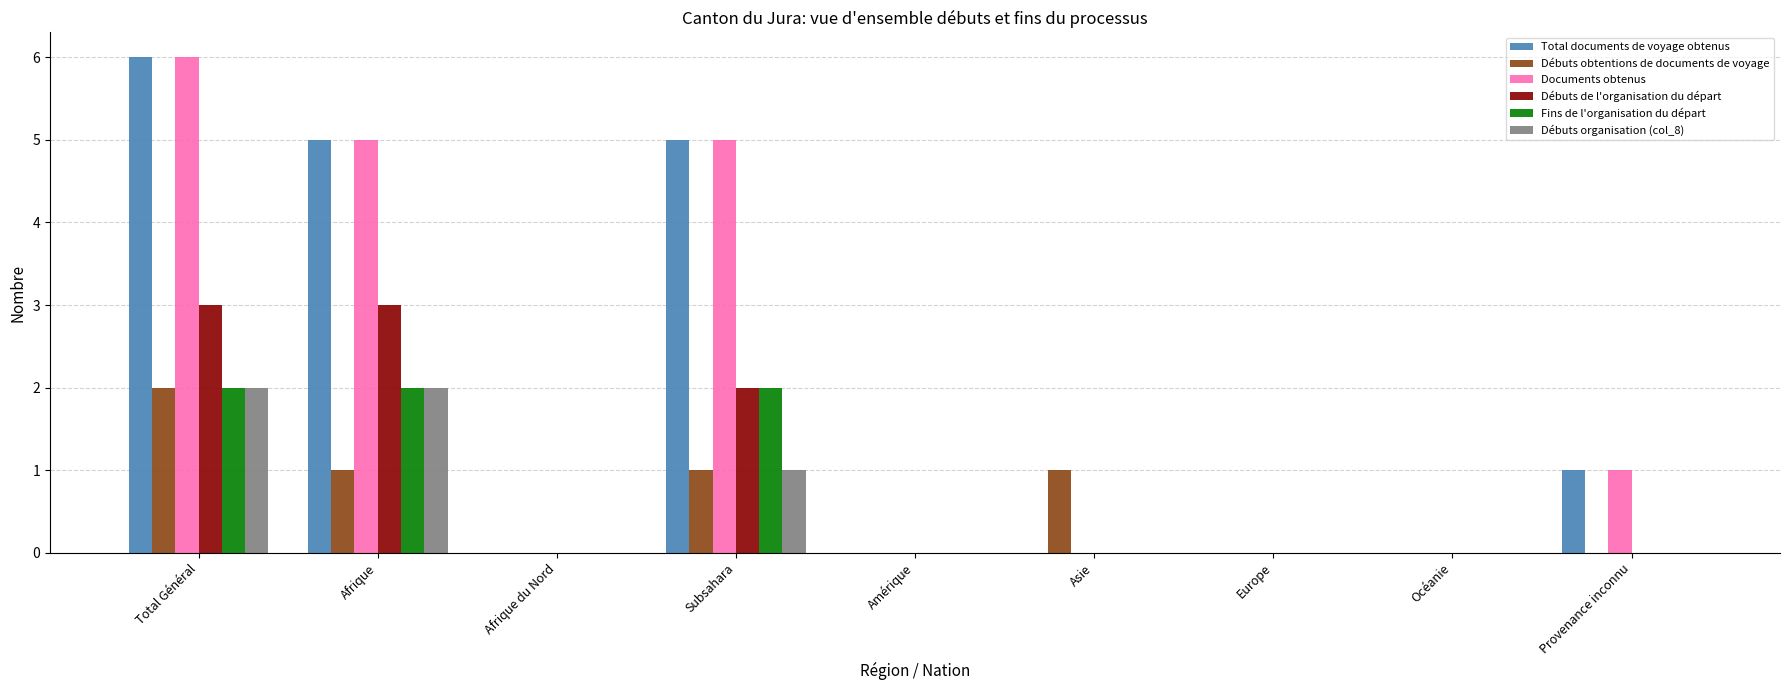

Reading left to right, transcribe all the data shown in this chart.

Total documents de voyage obtenus: Total Général=6	Afrique=5	Afrique du Nord=0	Subsahara=5	Amérique=0	Asie=0	Europe=0	Océanie=0	Provenance inconnu=1
Débuts obtentions de documents de voyage: Total Général=2	Afrique=1	Afrique du Nord=0	Subsahara=1	Amérique=0	Asie=1	Europe=0	Océanie=0	Provenance inconnu=0
Documents obtenus: Total Général=6	Afrique=5	Afrique du Nord=0	Subsahara=5	Amérique=0	Asie=0	Europe=0	Océanie=0	Provenance inconnu=1
Débuts de l'organisation du départ: Total Général=3	Afrique=3	Afrique du Nord=0	Subsahara=2	Amérique=0	Asie=0	Europe=0	Océanie=0	Provenance inconnu=0
Fins de l'organisation du départ: Total Général=2	Afrique=2	Afrique du Nord=0	Subsahara=2	Amérique=0	Asie=0	Europe=0	Océanie=0	Provenance inconnu=0
Débuts organisation (col_8): Total Général=2	Afrique=2	Afrique du Nord=0	Subsahara=1	Amérique=0	Asie=0	Europe=0	Océanie=0	Provenance inconnu=0